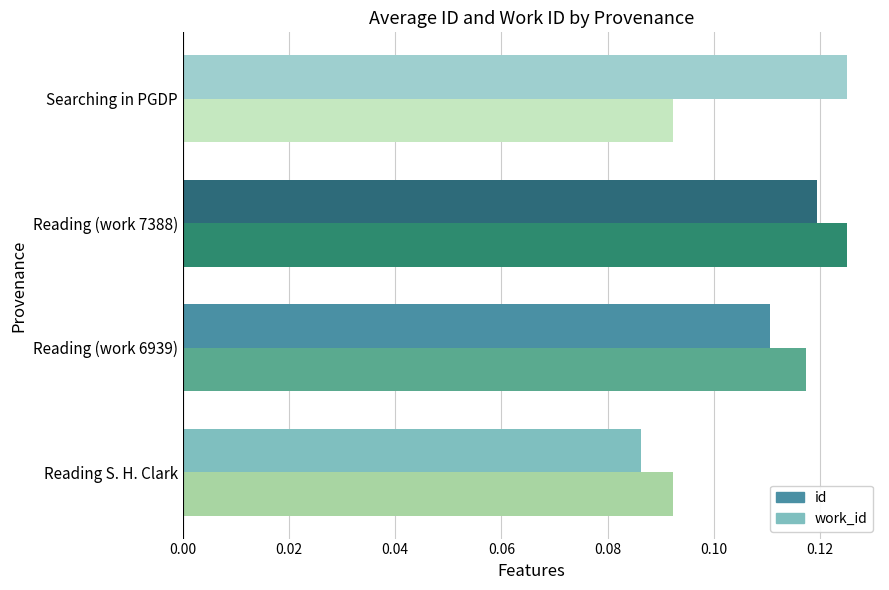

At Reading (work 7388), list the series in order from smallest to largest.

id, work_id